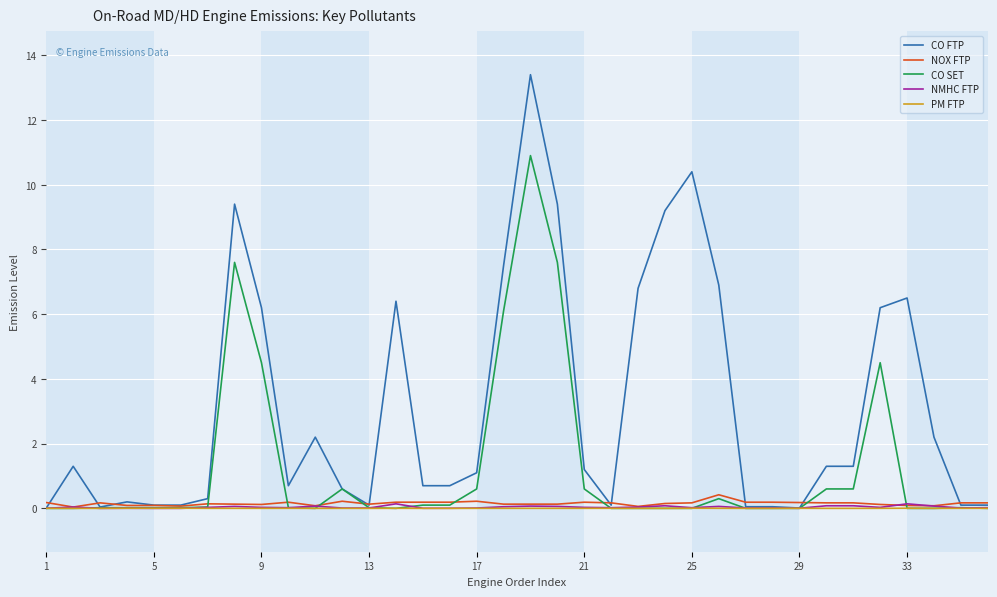

Which series has the largest total across all categories?

CO FTP